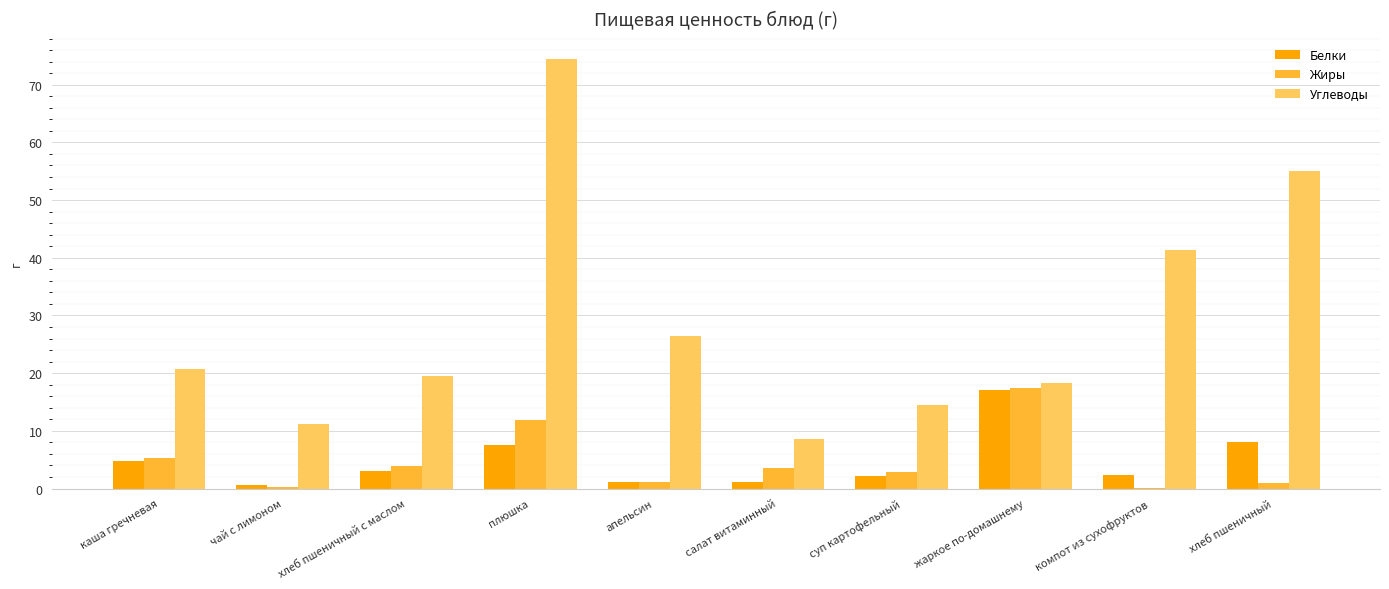

What is the spread (max minus min) of values at хлеб пшеничный?

54.0